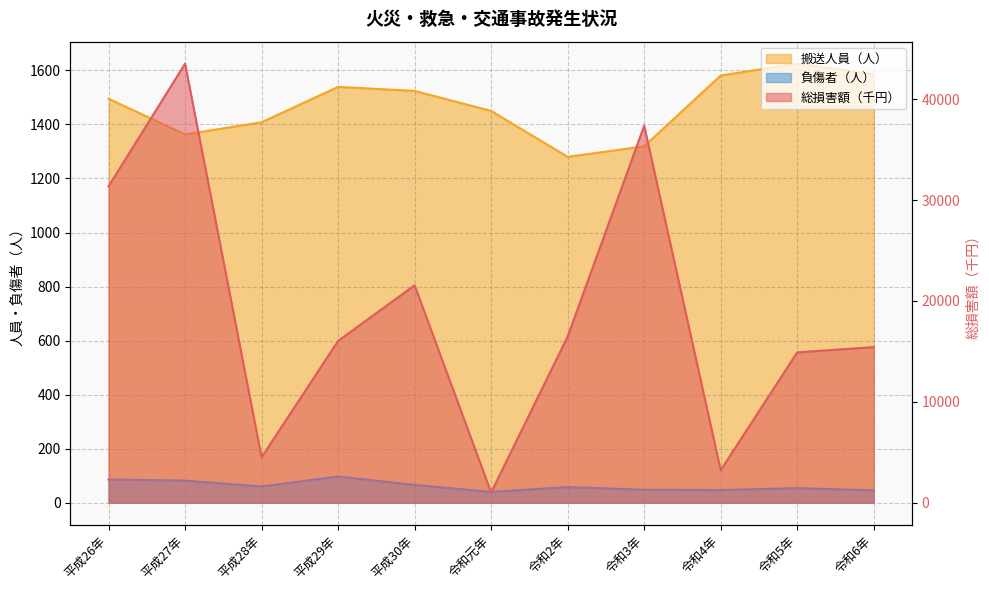

Which category has the lowest value in the 搬送人員（人） series?

令和2年